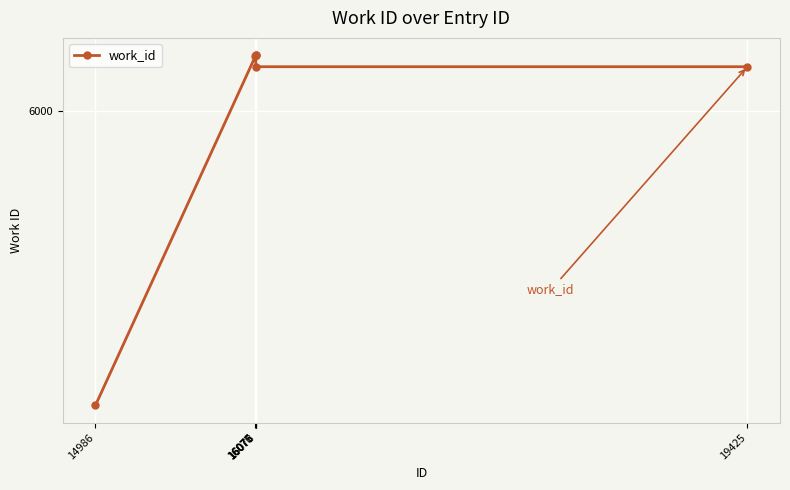

Where is the data nearest to the value 5841?

16078